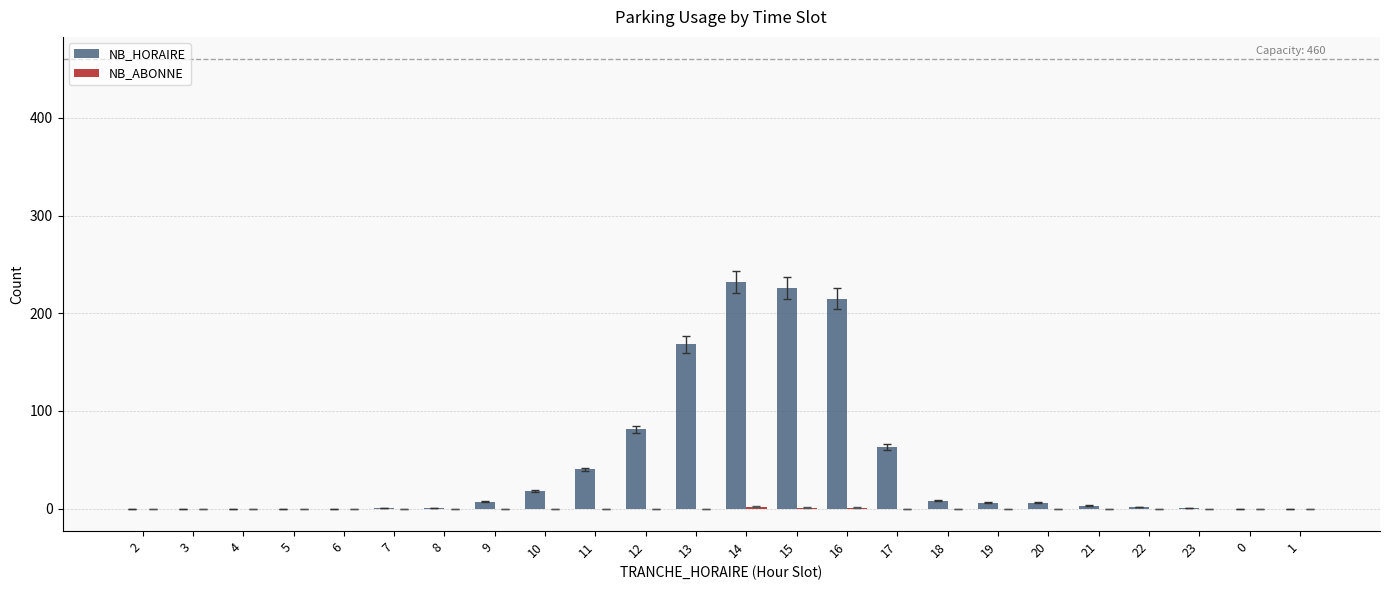

Between 11 and 1, which series saw the biggest shift?

NB_HORAIRE